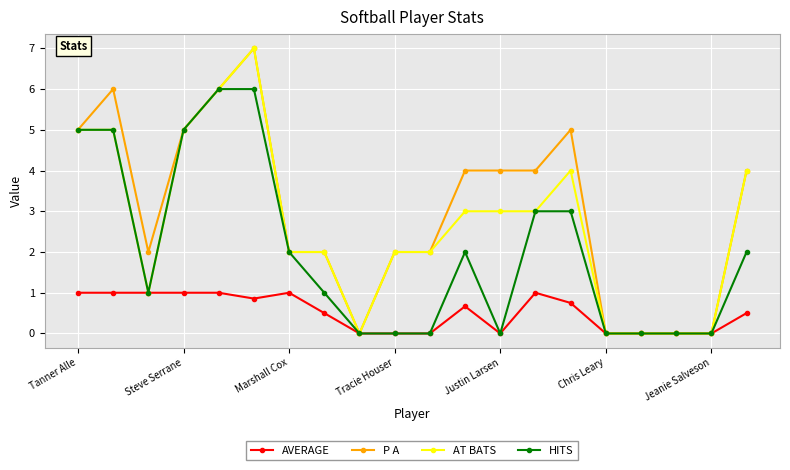

What is the value of the HITS point at the 8th from the left?

1.0